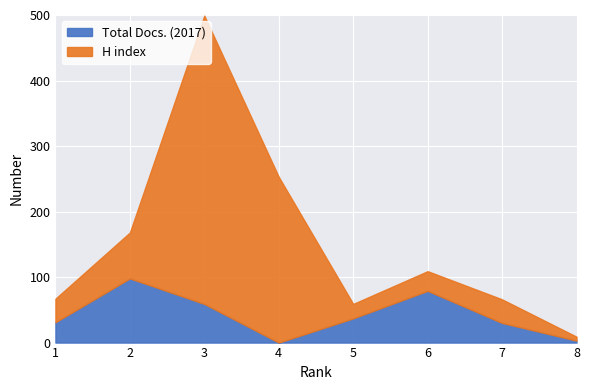

Is it true that Total Docs. (2017) equals 98 at 2?

True